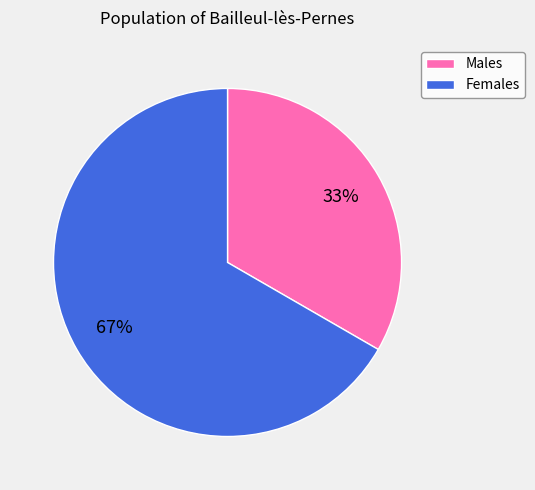

Which category has the biggest portion of the pie?

Females